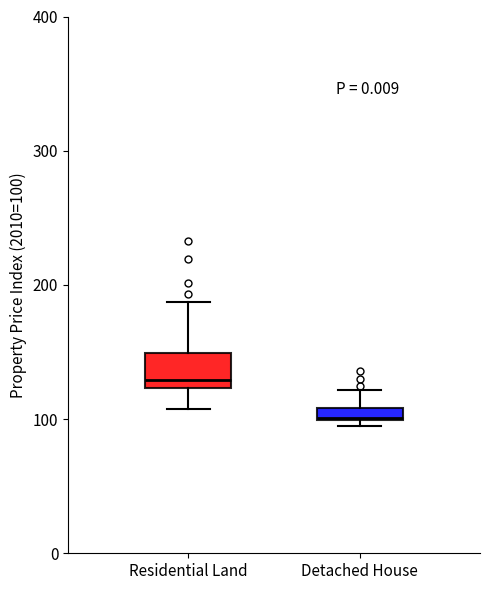

Which box's median line is the lowest?

Detached House